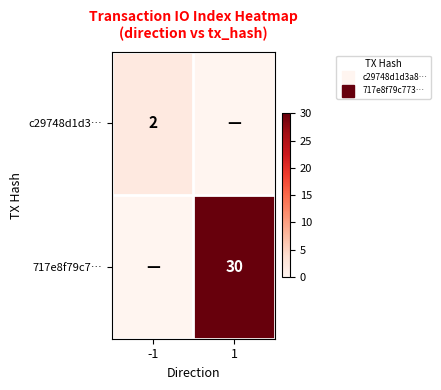

Is the value of c29748d1d3… at -1 greater than the value of 717e8f79c7… at -1?

Yes